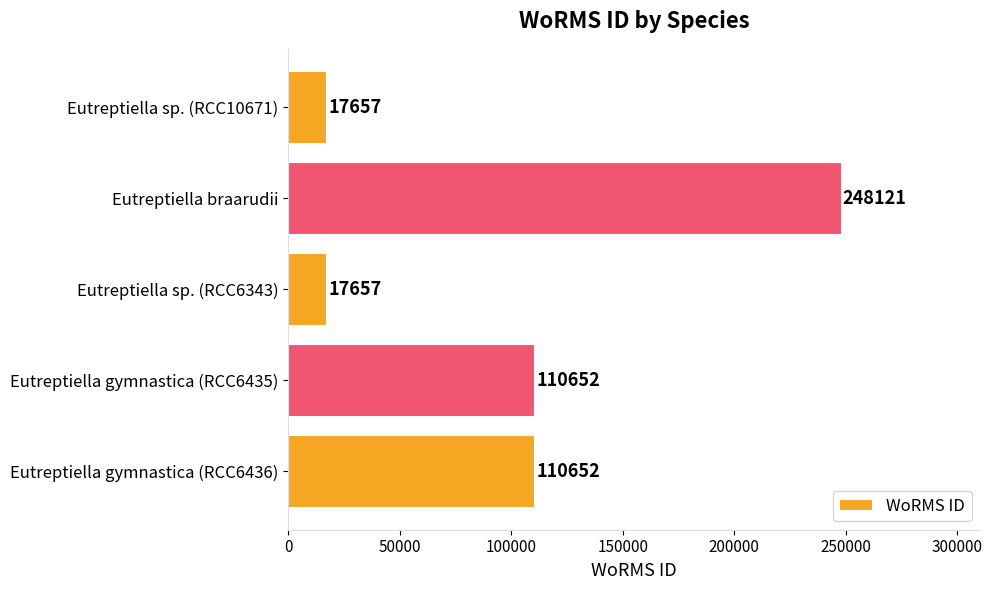

Count the values in the range 17657 to 110652.

4